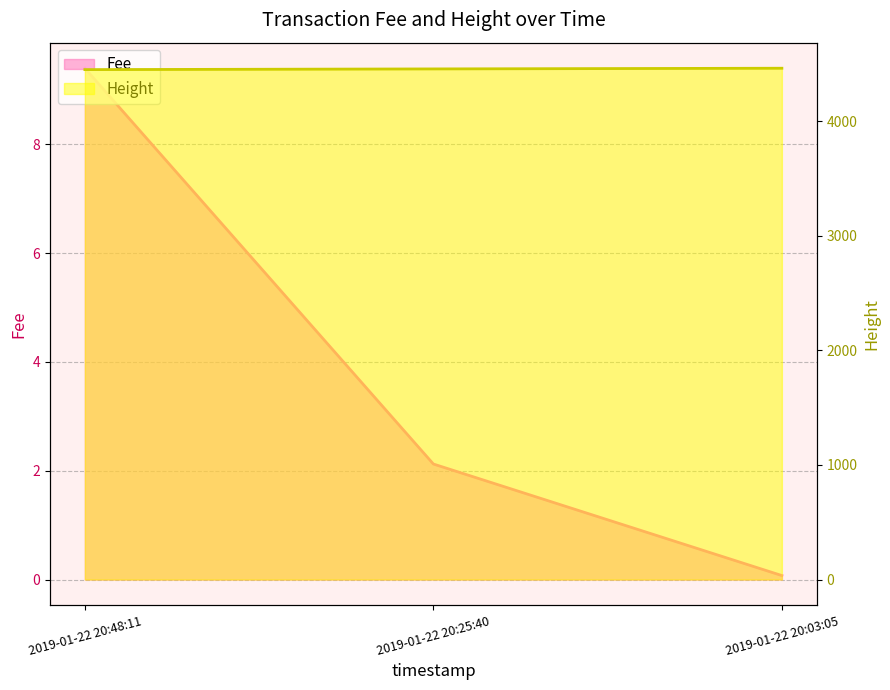

The chart shows a value of 4451 at 2019-01-22 20:48:11. True or false?

True